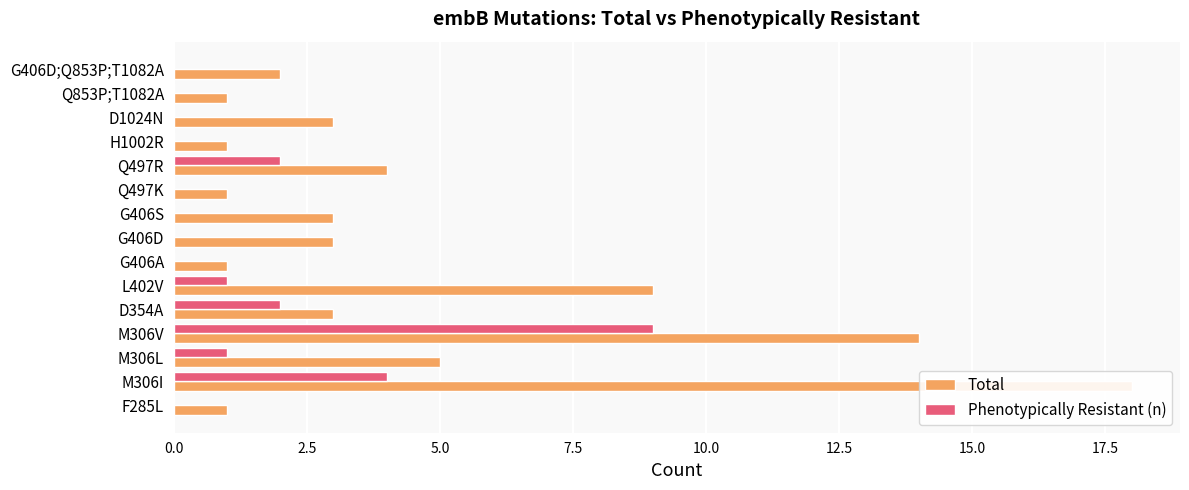

How many Phenotypically Resistant (n) values are between 0 and 2?

13